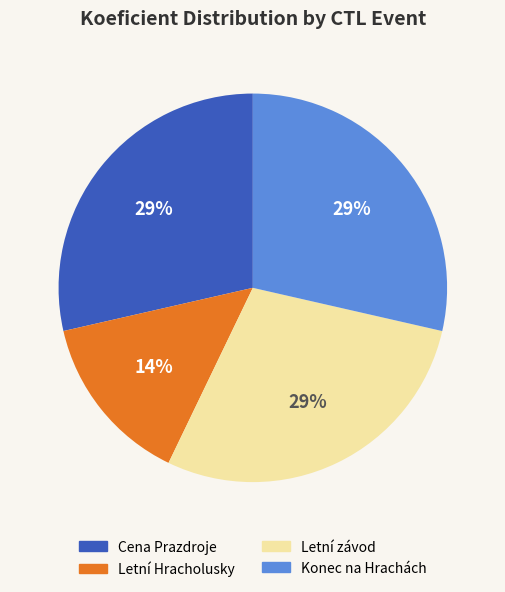

Does any single category account for the majority?

No